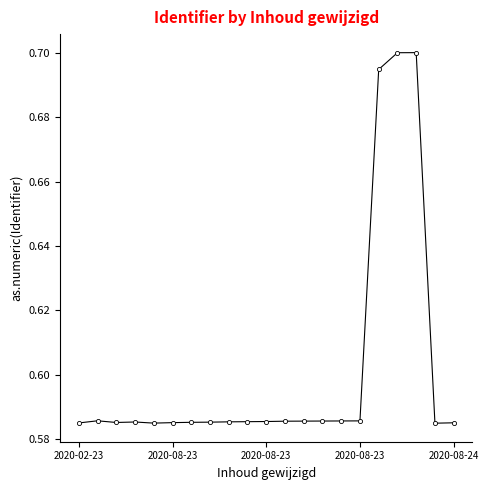

True or false: the data has more than 1 interior local peaks.

True